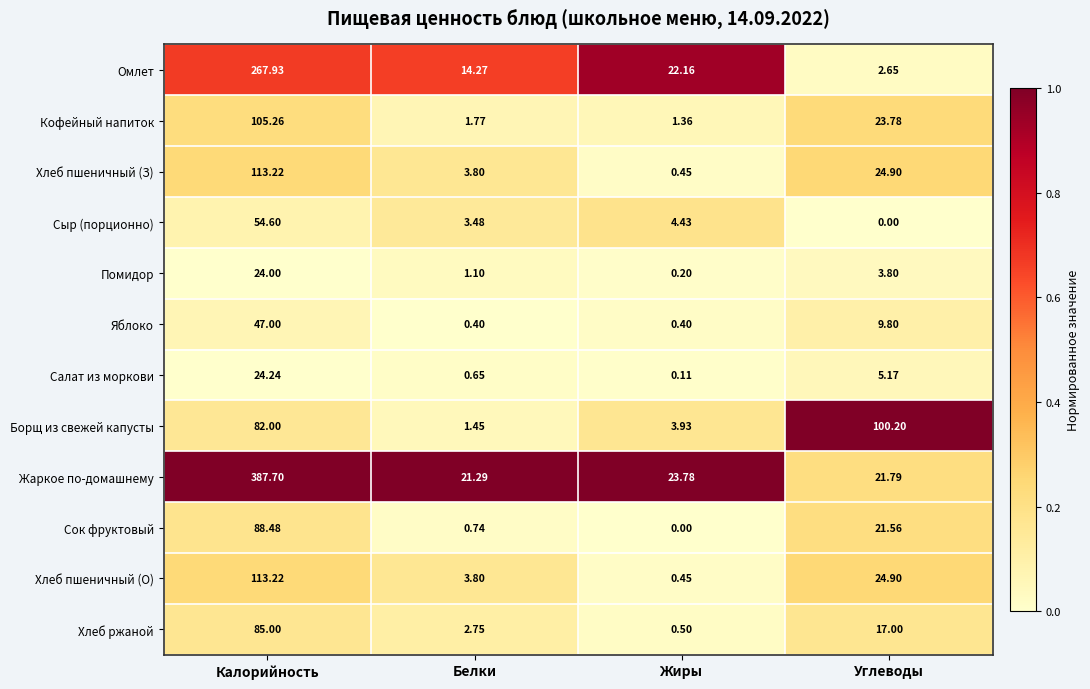

At which category is the sum across all series the highest?

Калорийность